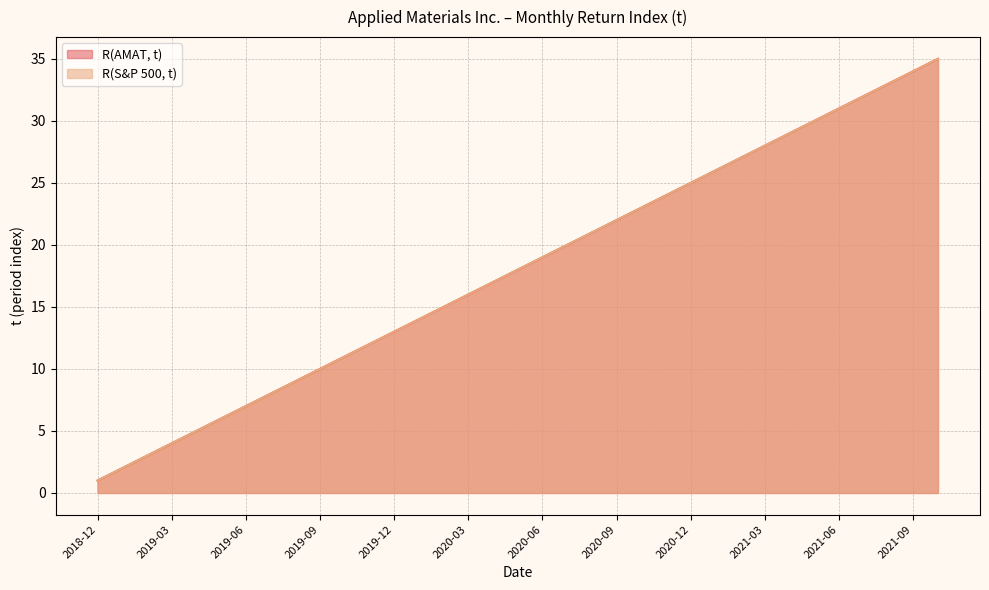

How many lines are shown in the chart?

2